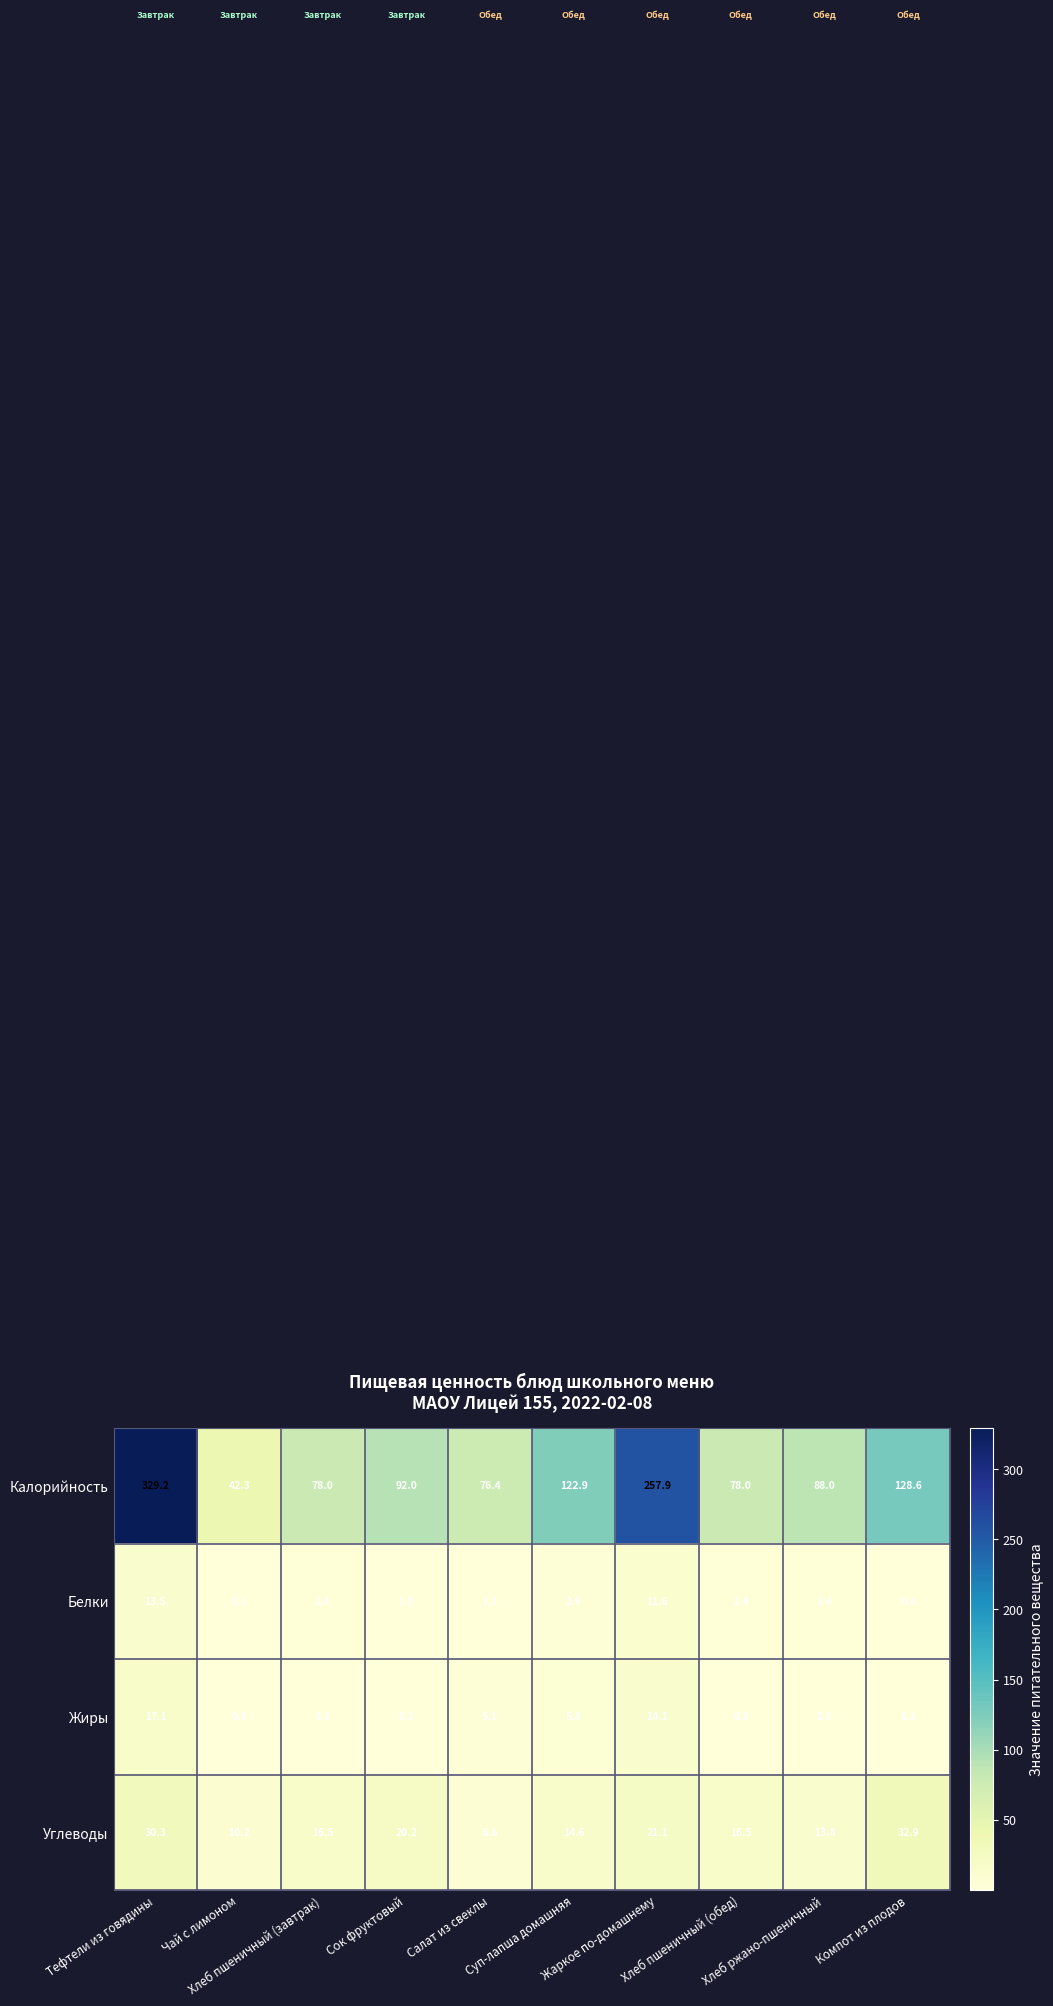

List the series in order of their peak value, highest first.

Калорийность, Углеводы, Жиры, Белки